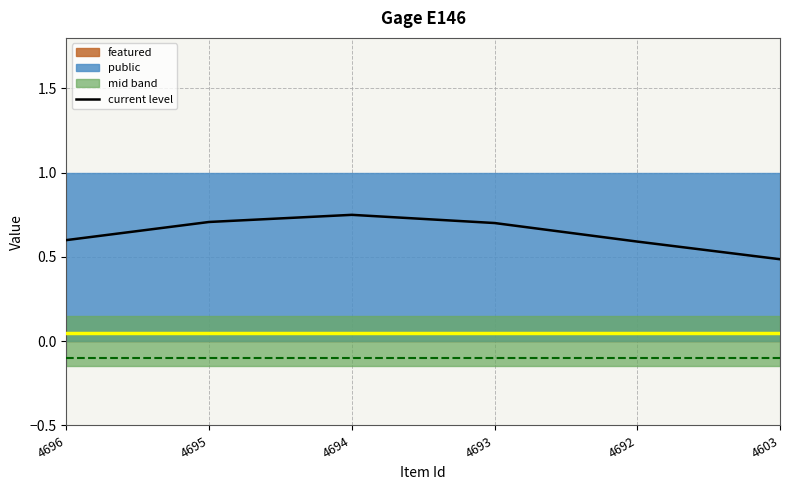

Rank the categories by value from lowest to highest.

4603, 4692, 4696, 4693, 4695, 4694